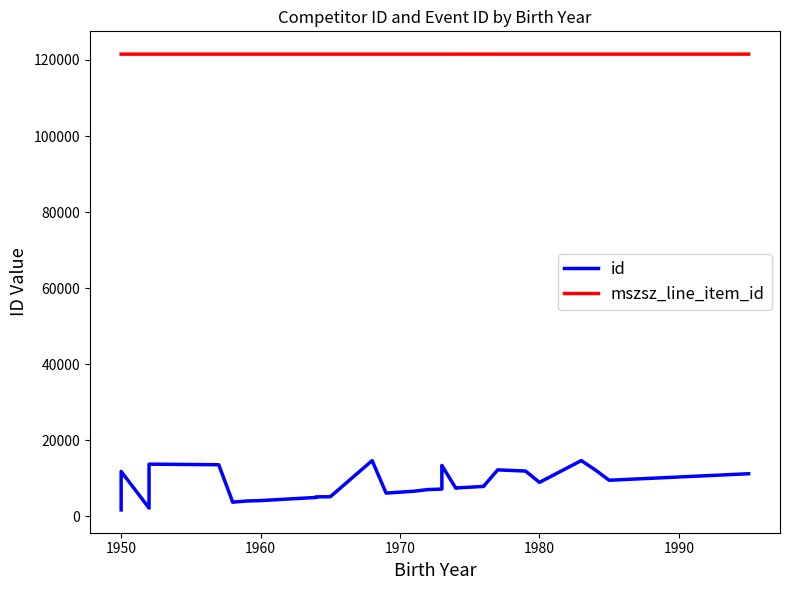

At how many categories does at least one series exceed 25406?

31